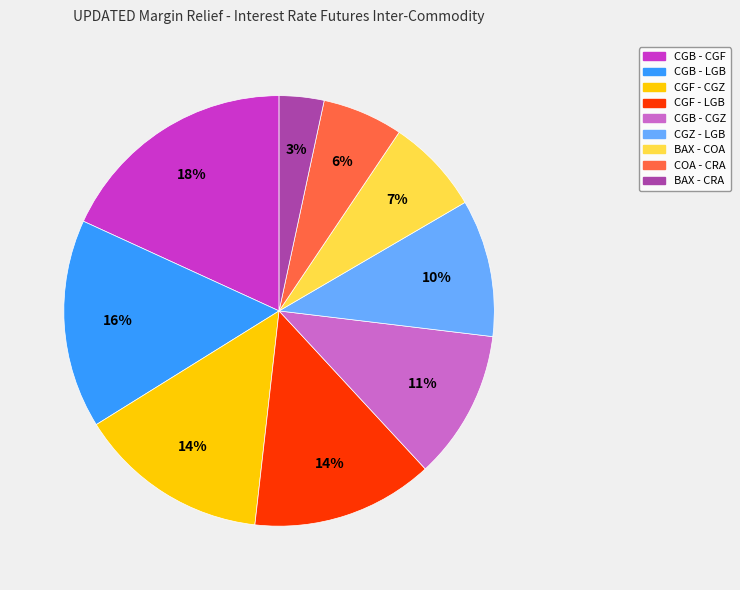

Is it true that CGZ - LGB is 10% of the pie?

True